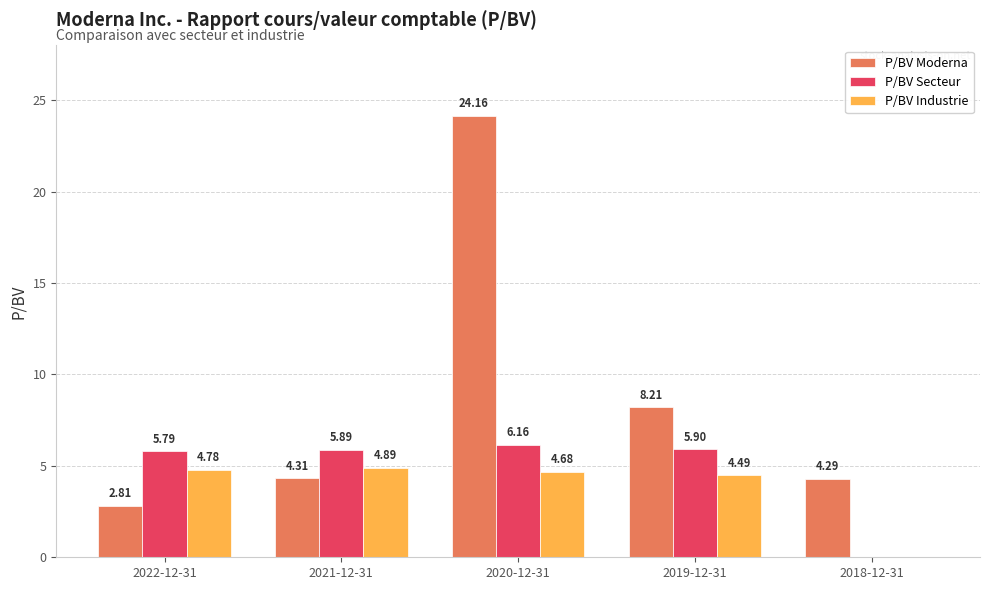

Between 2021-12-31 and 2020-12-31, which series saw the biggest shift?

P/BV Moderna